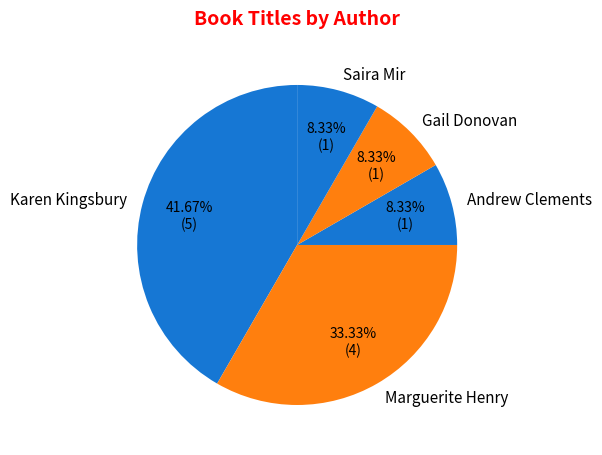

What is the largest slice in the pie chart?

Karen Kingsbury